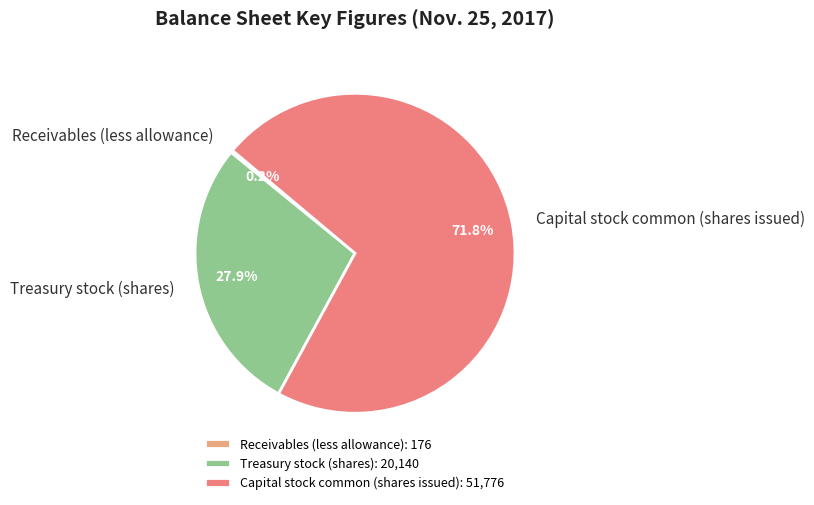

Is it true that Treasury stock (shares) is 16% of the pie?

False